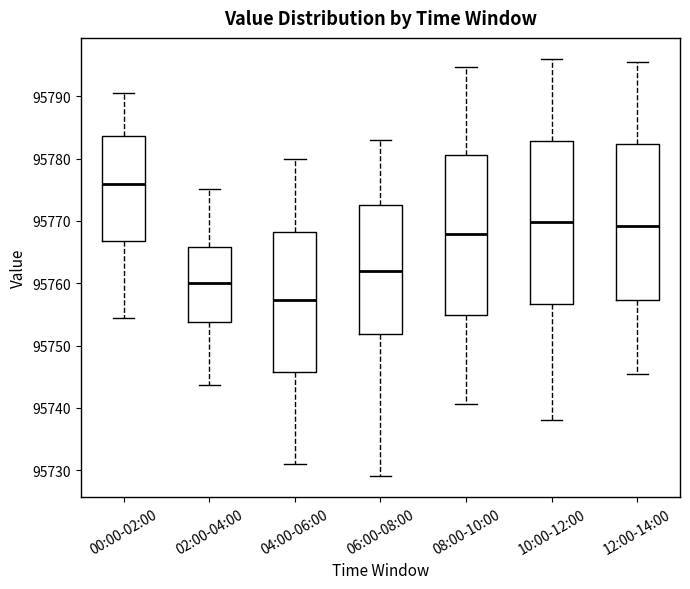

Where does the lower whisker of the box for 04:00-06:00 end on the y-axis? The values are not printed on the chart, so give them approximately, as read against the axis.

95731